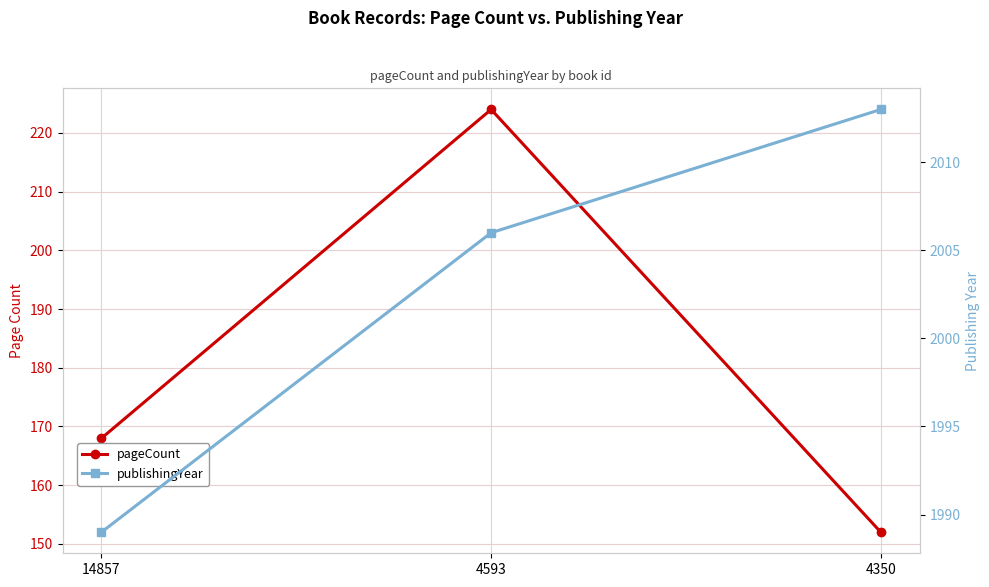

What is the approximate value of publishingYear at 14857, to the nearest 5?

1990